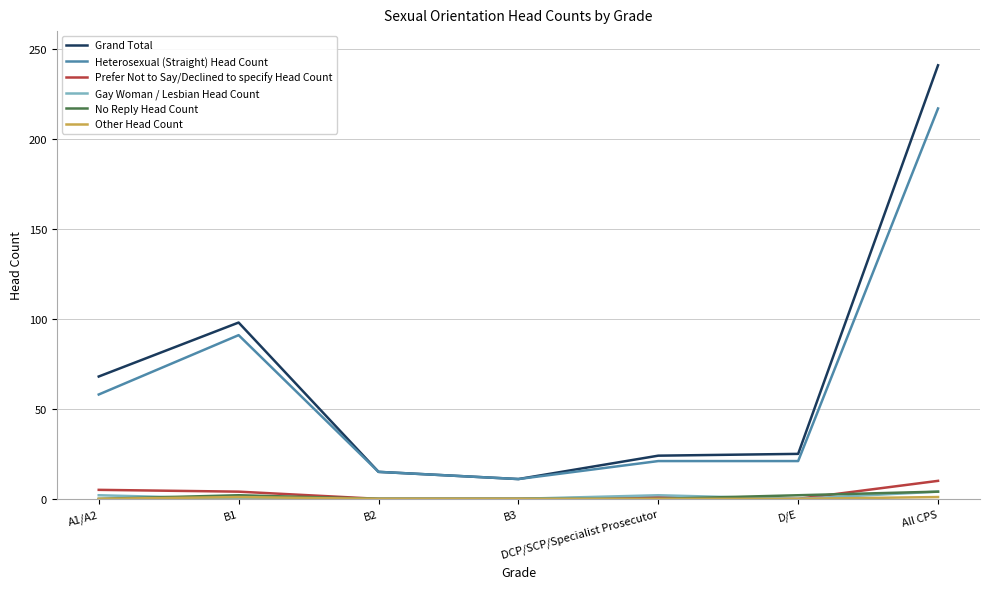

Which series has the widest spread of values?

Grand Total